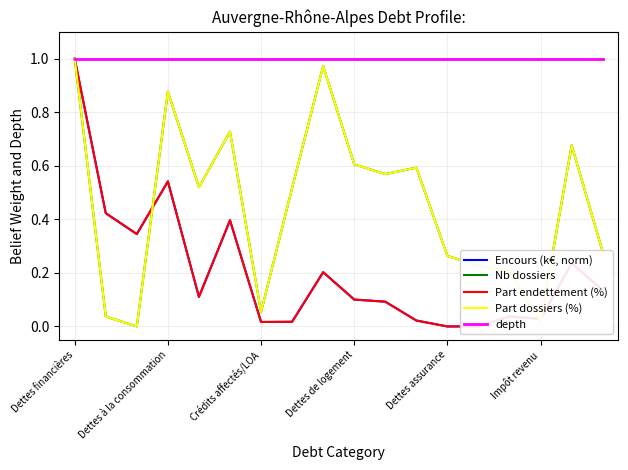

Which series has the largest total across all categories?

depth